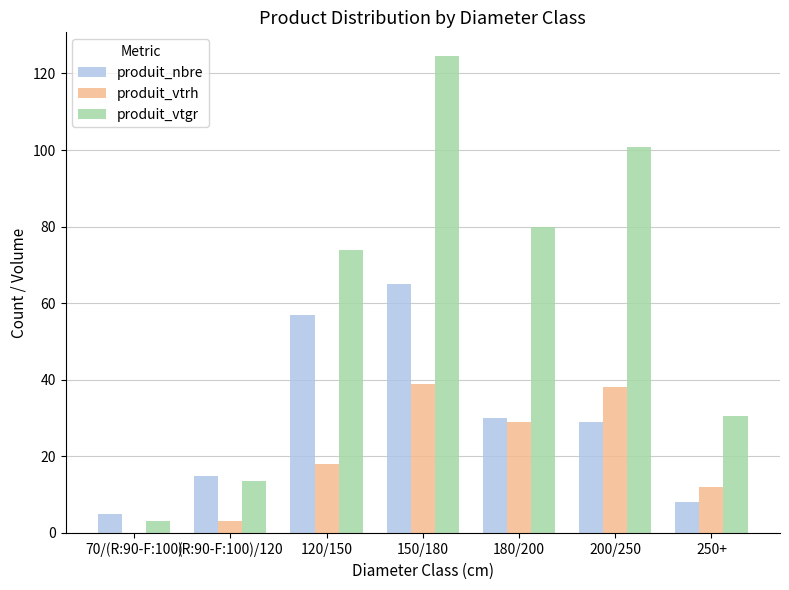

What value does the produit_vtrh series have at 150/180?

39.0